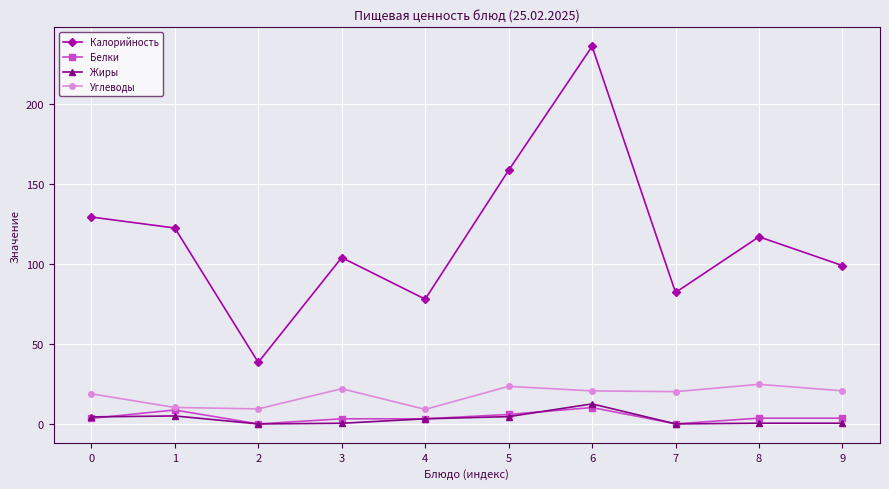

At which category is the sum across all series the highest?

6